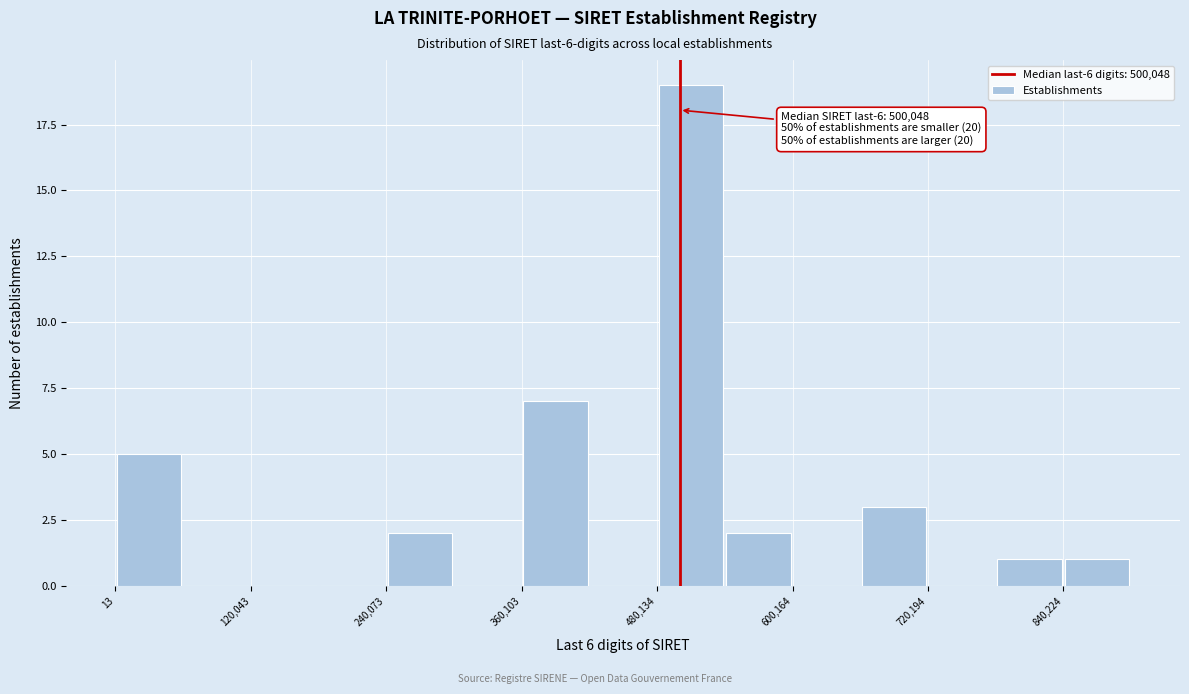

Read against the x-axis, roughly where is the centre of the tallest bar?

520000